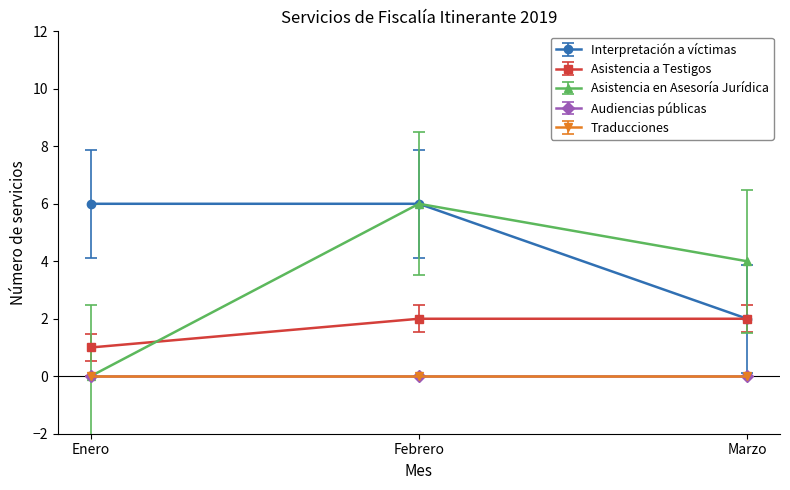

Is this an area chart (filled region under the line)?

No